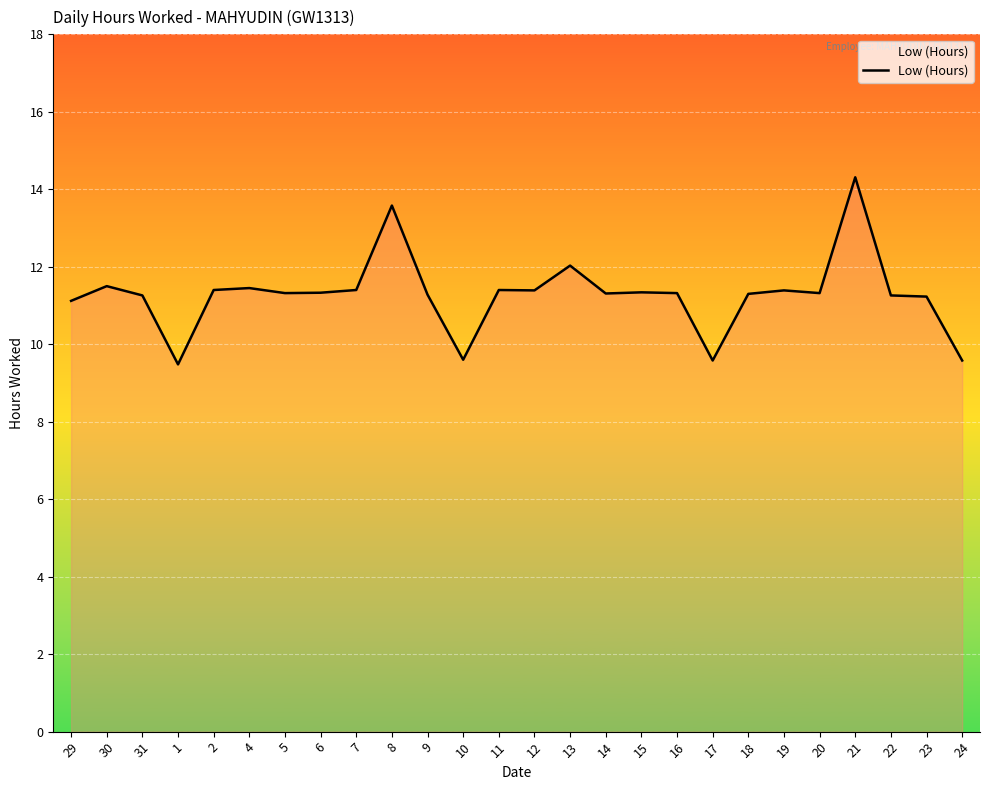

What position from the right is 16?

9